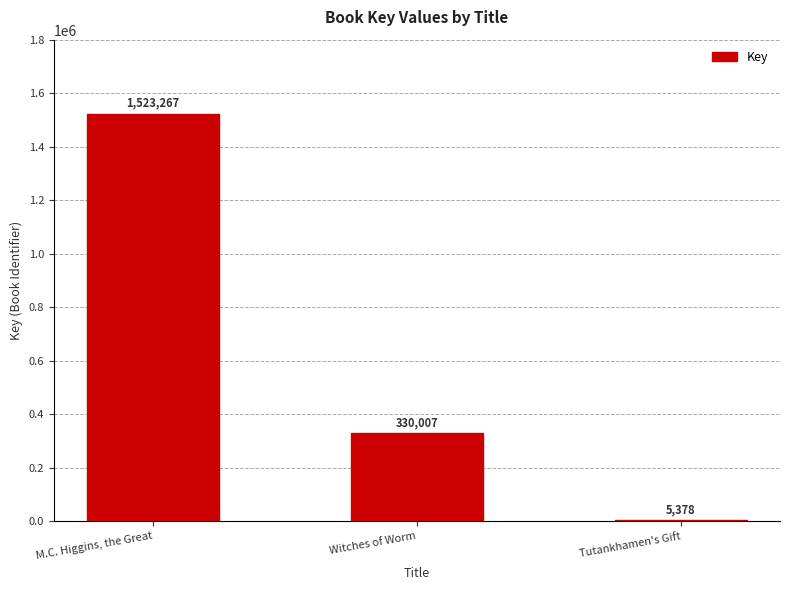

Is it true that the value at M.C. Higgins, the Great is 2224572?

False